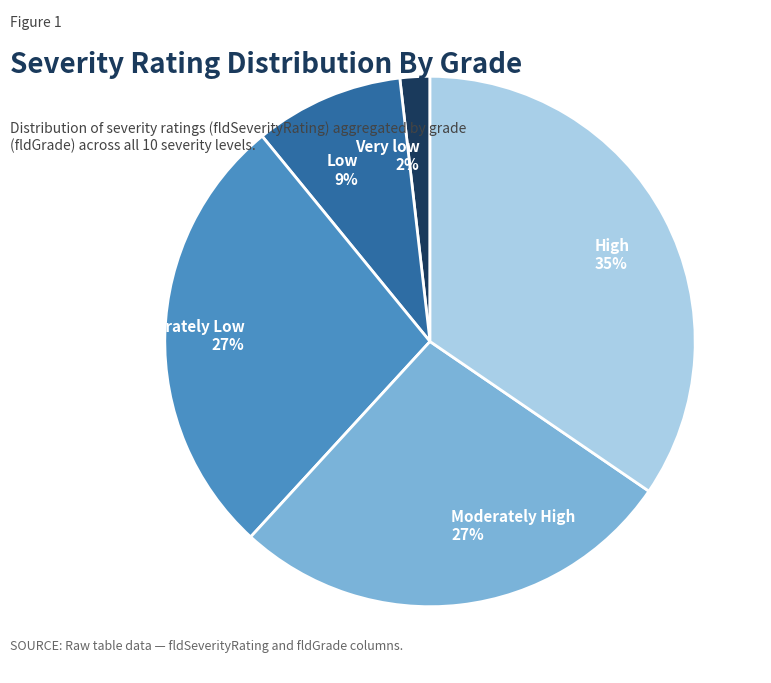

To the nearest percent, what is the difference between the Moderately Low and Moderately High slice percentages?

0%